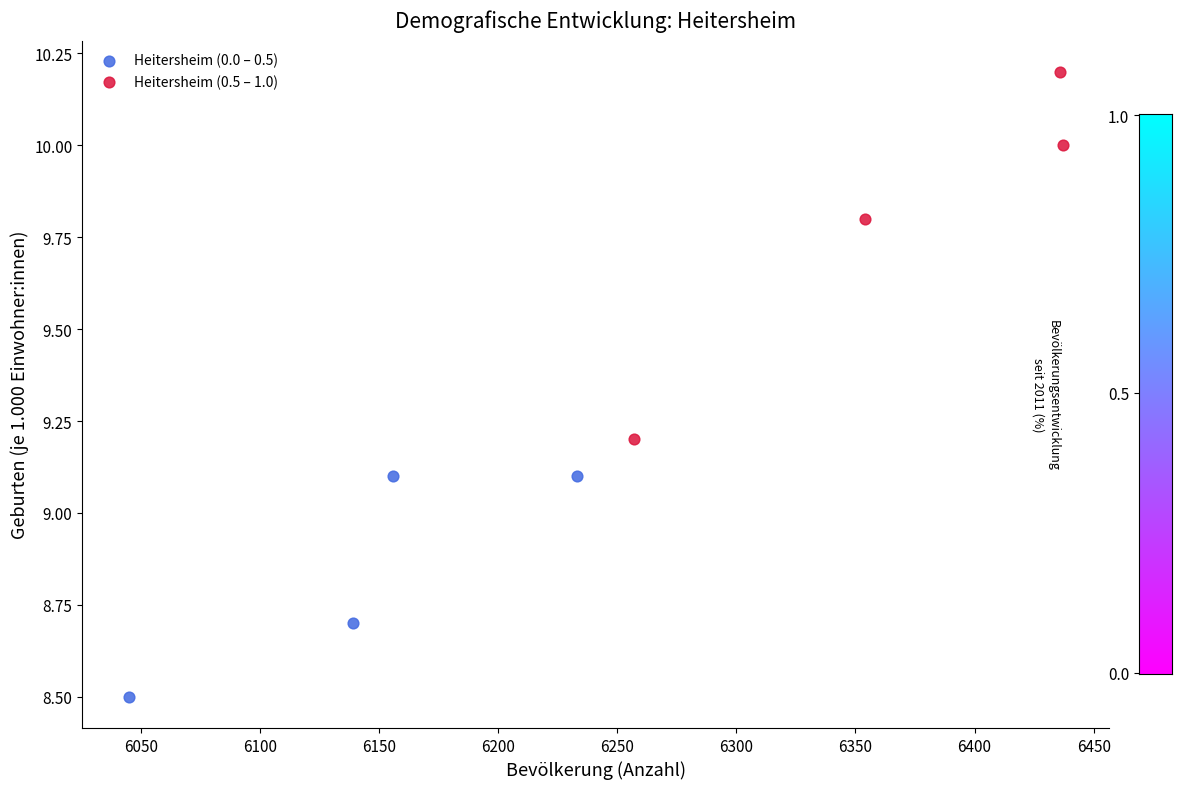

Which series reaches the maximum Y coordinate?

Heitersheim (0.5 – 1.0)